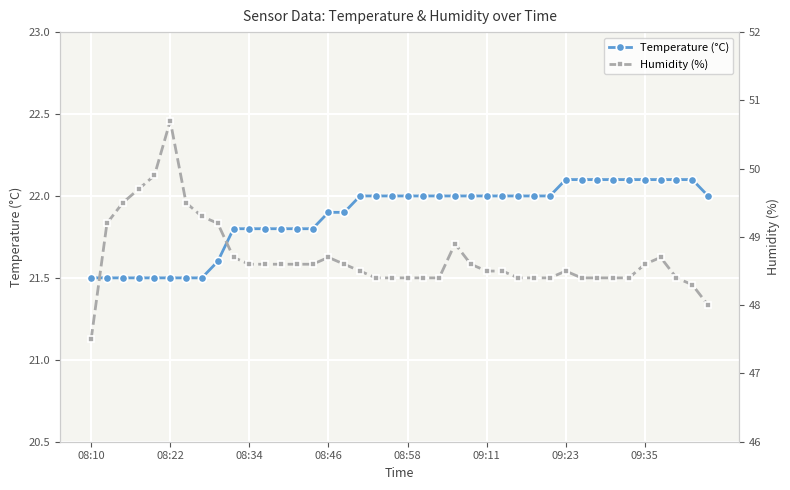

The value of Temperature (°C) at 08:10 is 28.9. True or false?

False